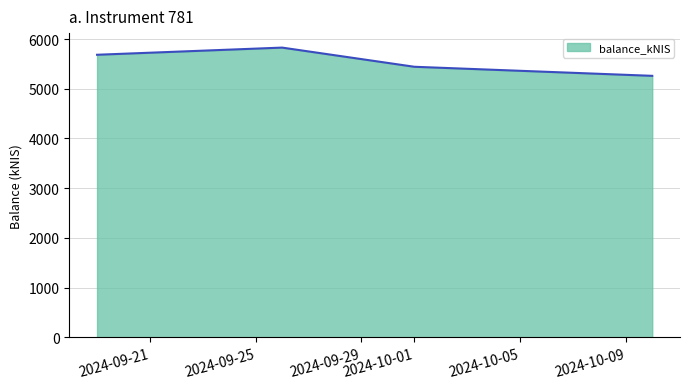

How many lines are shown in the chart?

1